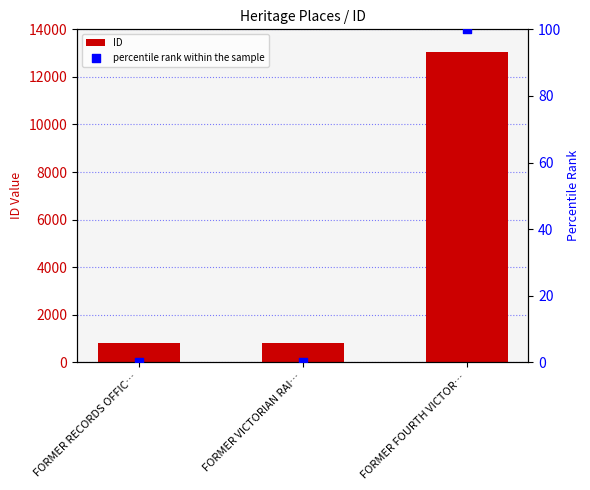

Which series has the widest spread of Y values?

ID